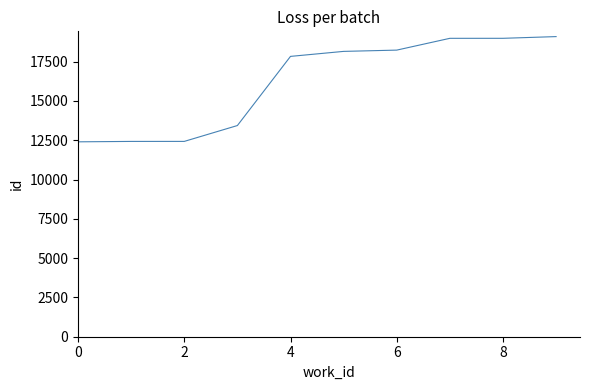

What is the greatest value displayed?

19095